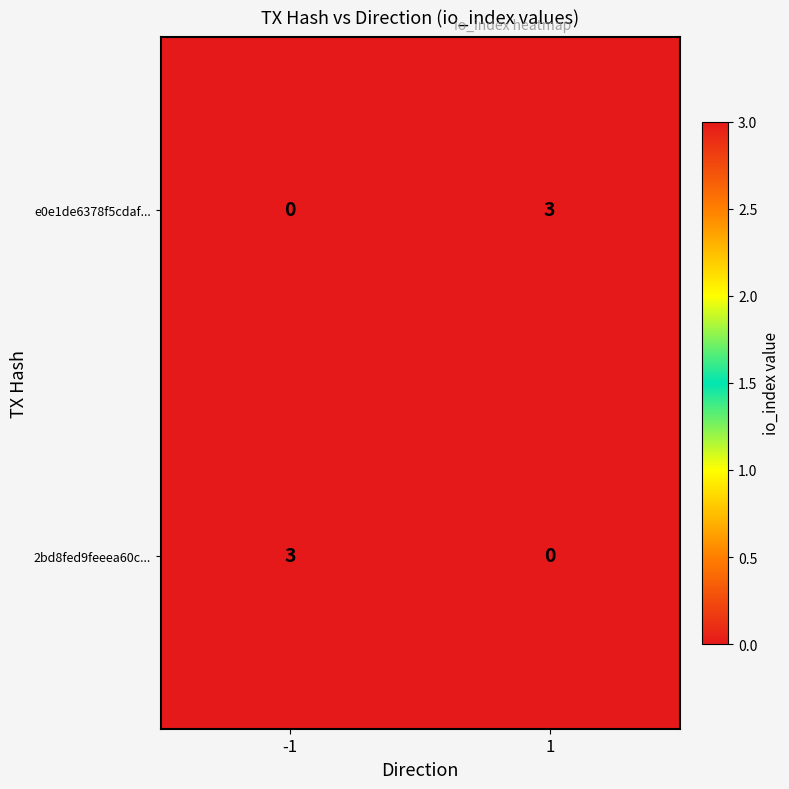

What is the highest value of the e0e1de6378f5cdaf... series?

3